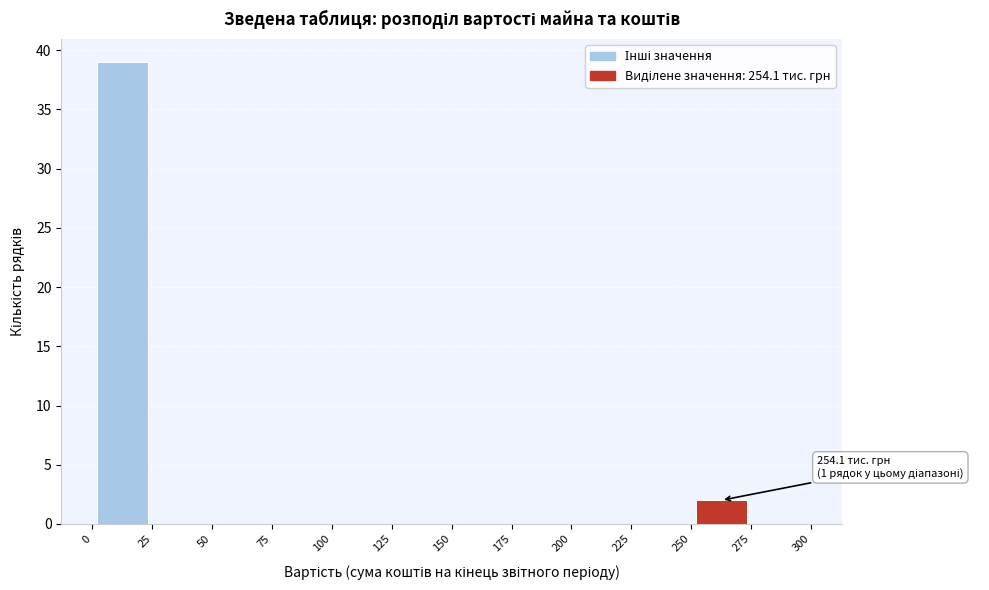

Over which range of the x-axis is the bar tallest?

0 to 25